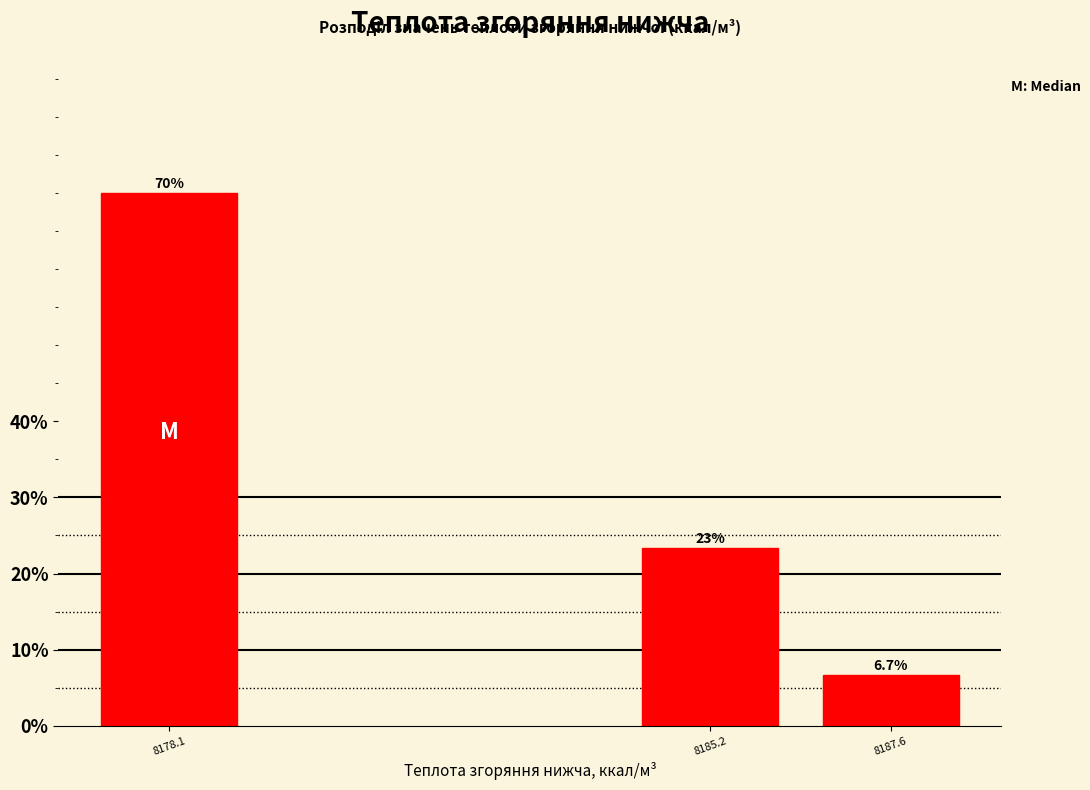

Reading left to right, extract all data points from this chart.

8178.1=70.0	8185.2=23.3	8187.6=6.7